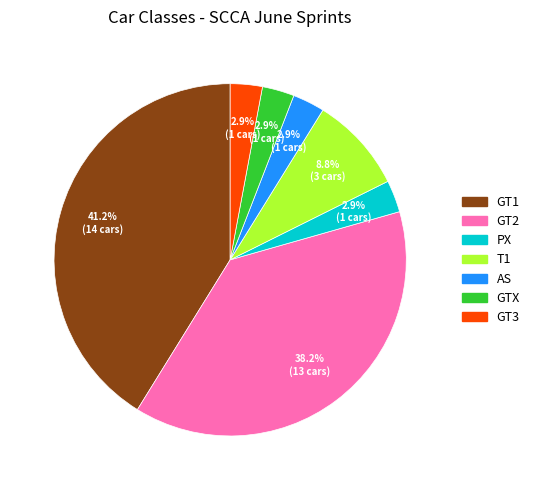

Is there any slice that represents more than half of the pie?

No